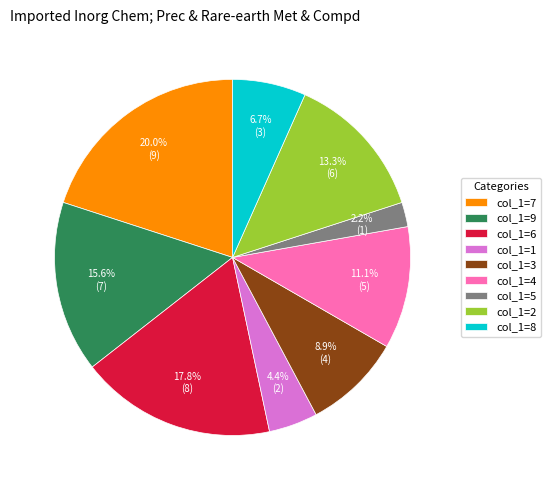

How many slices are in this pie chart?

9